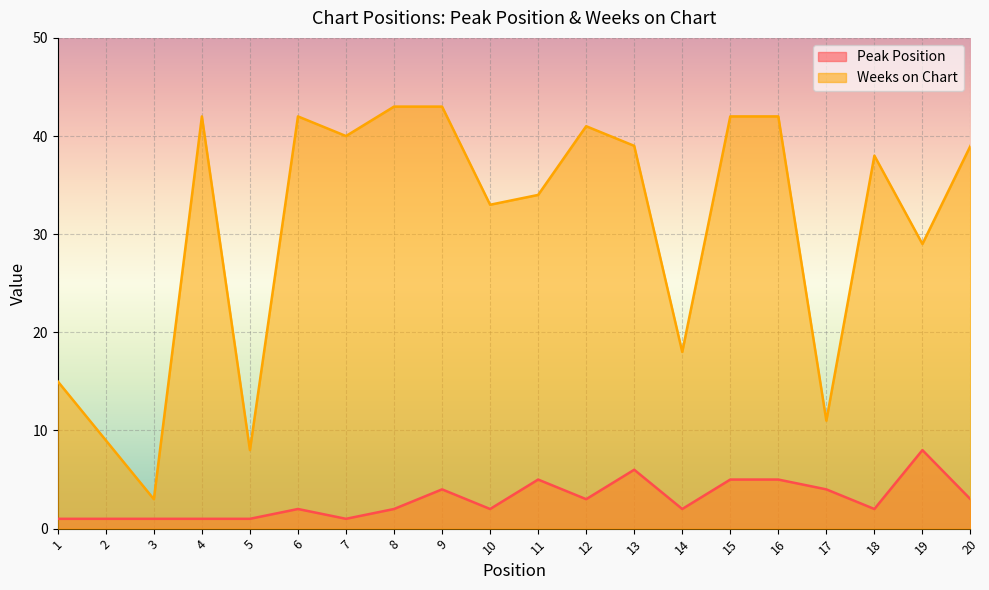

Between 4 and 18, which series saw the biggest shift?

Weeks on Chart